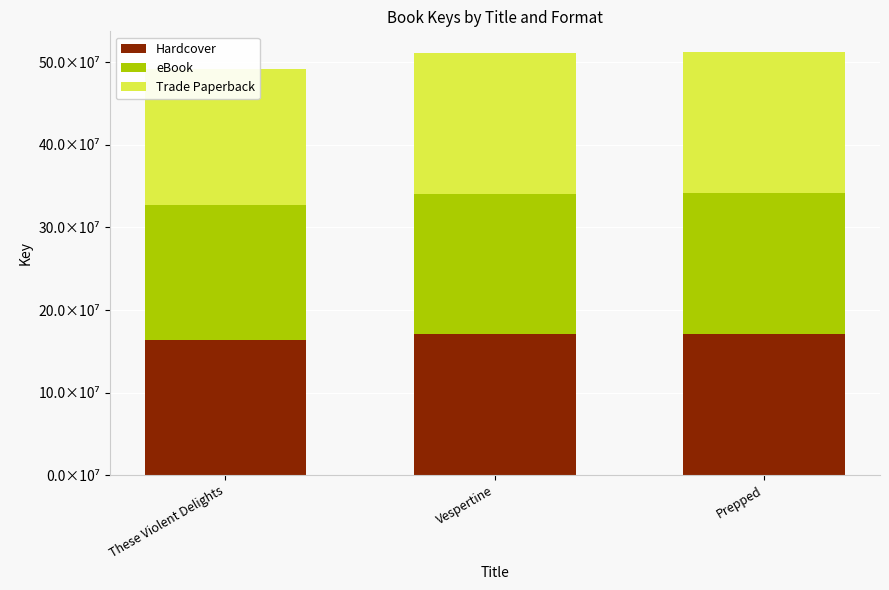

What is the sum of all Trade Paperback values?

505033555